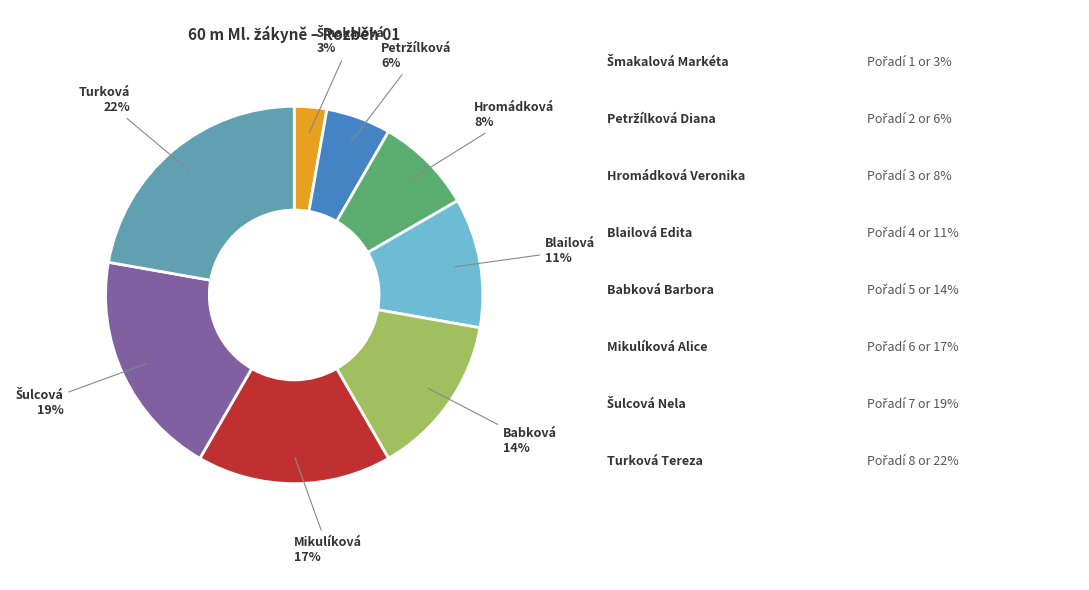

Is there a majority slice in this chart?

No